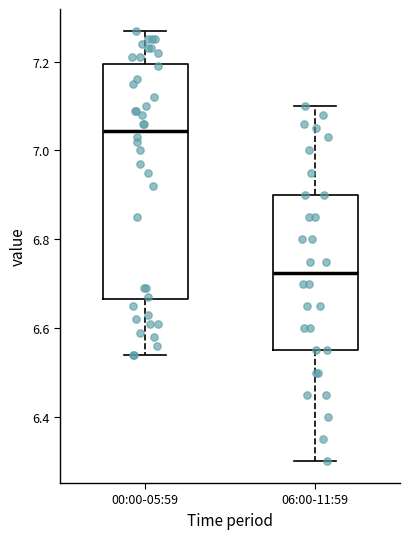

Where does the median line of the box for 06:00-11:59 sit on the y-axis? The values are not printed on the chart, so give them approximately, as read against the axis.

6.72